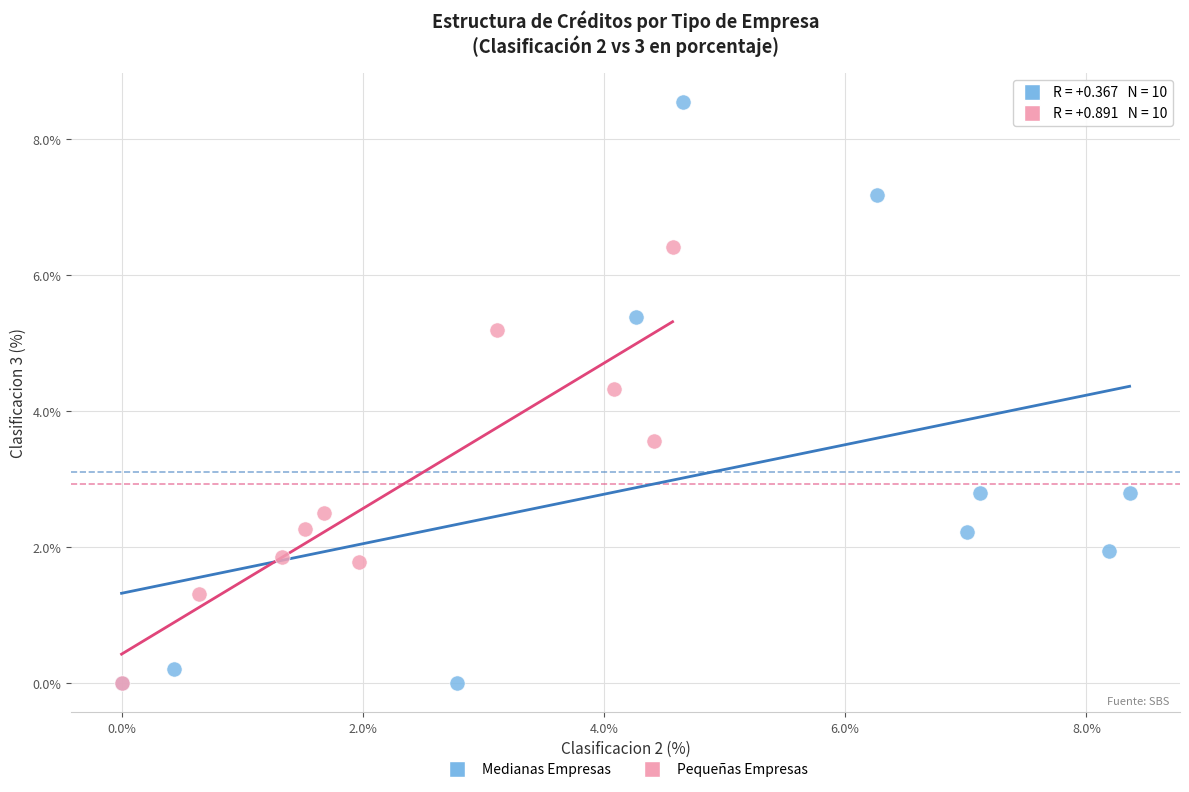

Which series contains the highest Y value?

Medianas Empresas